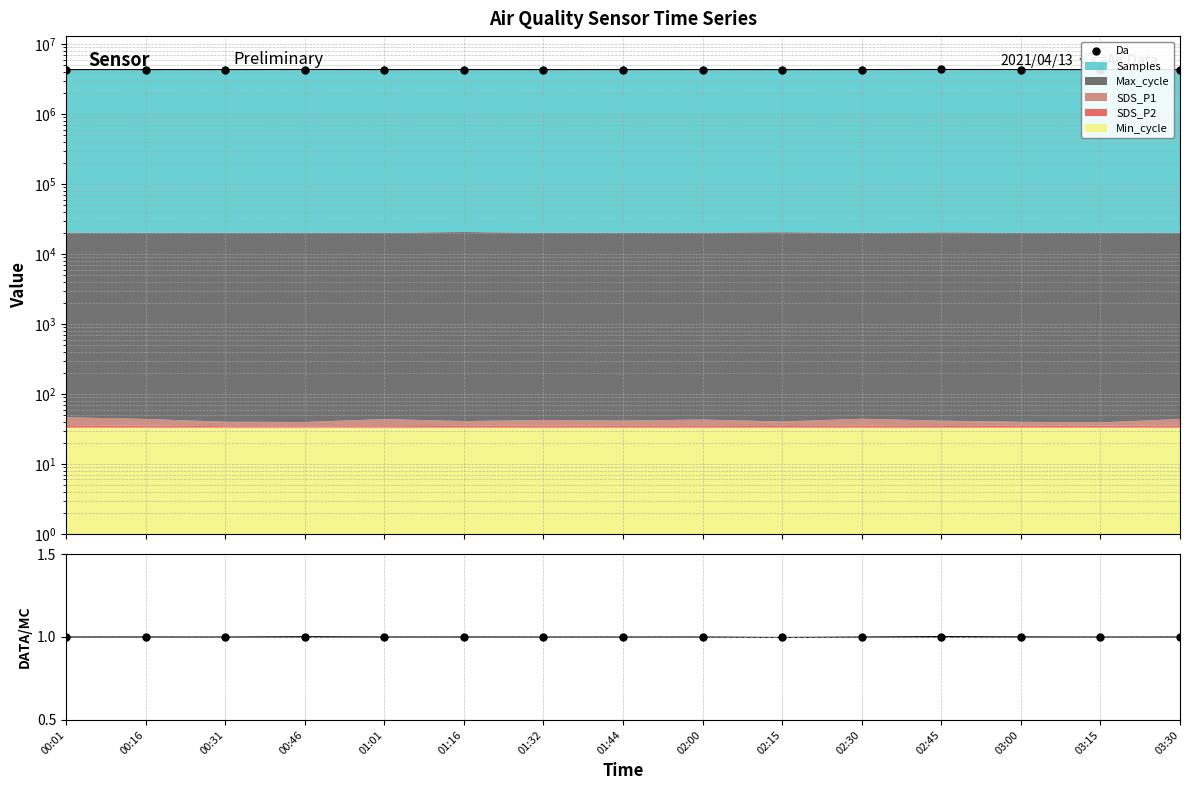

Between 01:01 and 02:45, which is larger?

02:45